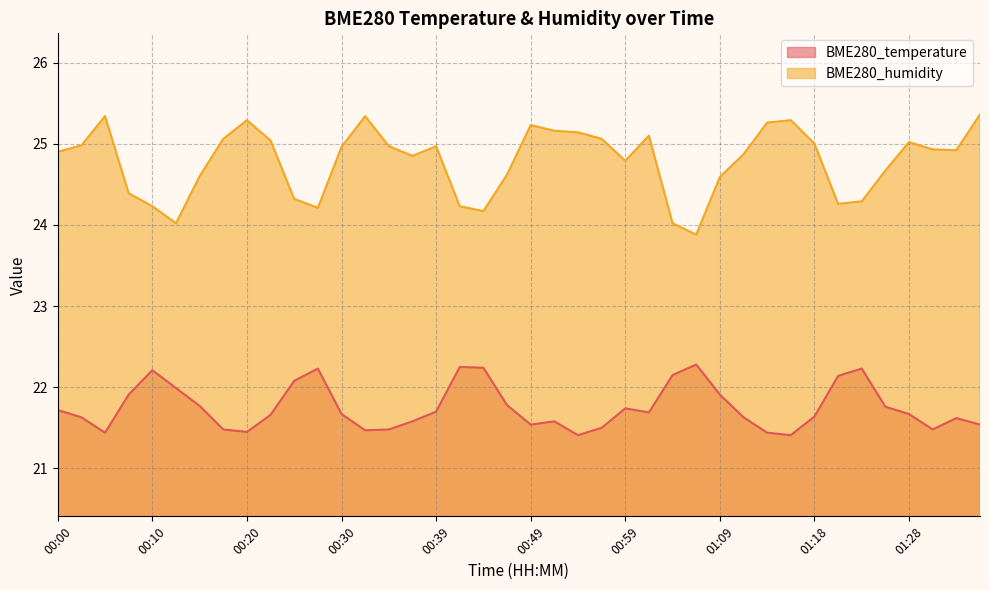

What is the label of the 14th point from the left?

00:32